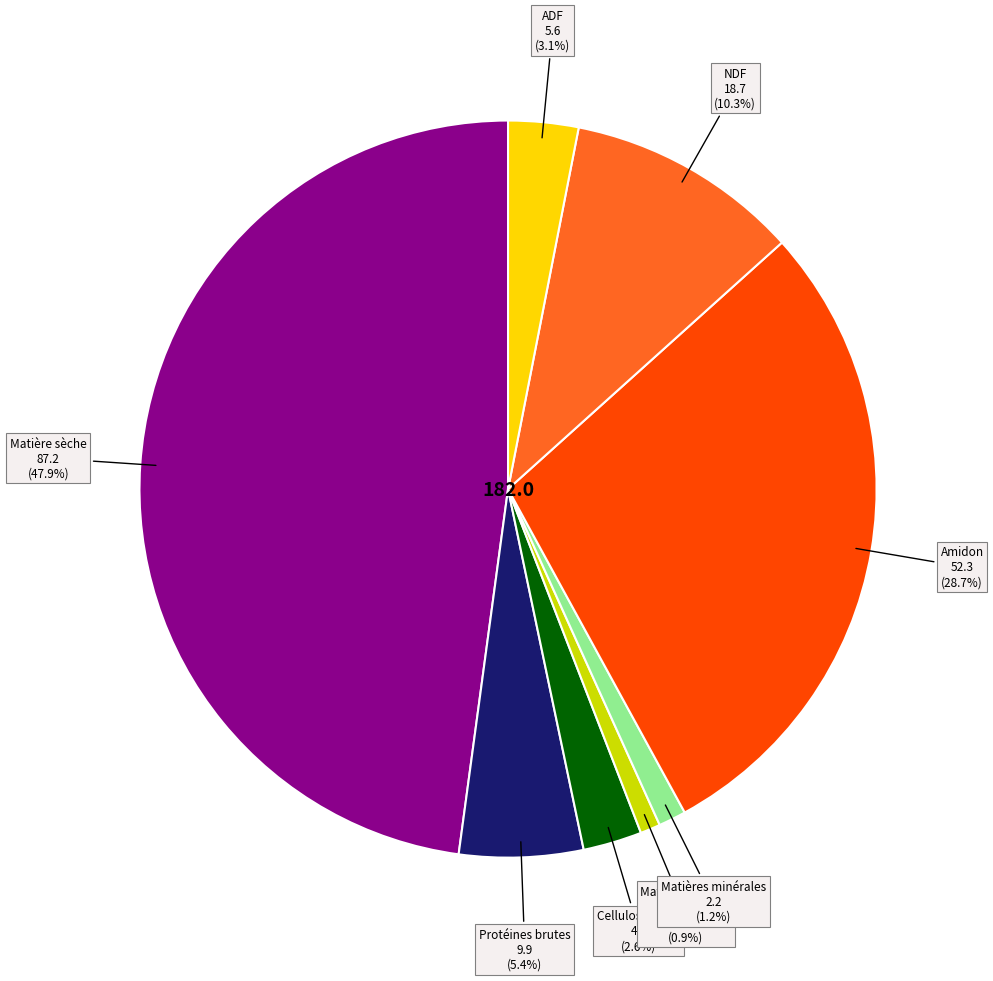

Is there a majority slice in this chart?

No